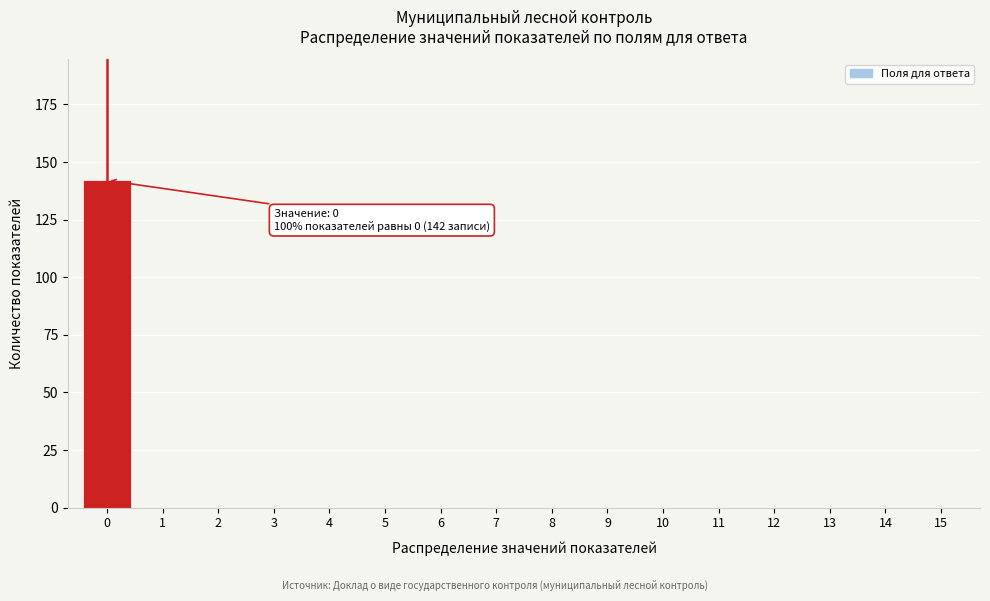

Over which range of the x-axis is the bar tallest?

-0.5 to 0.5